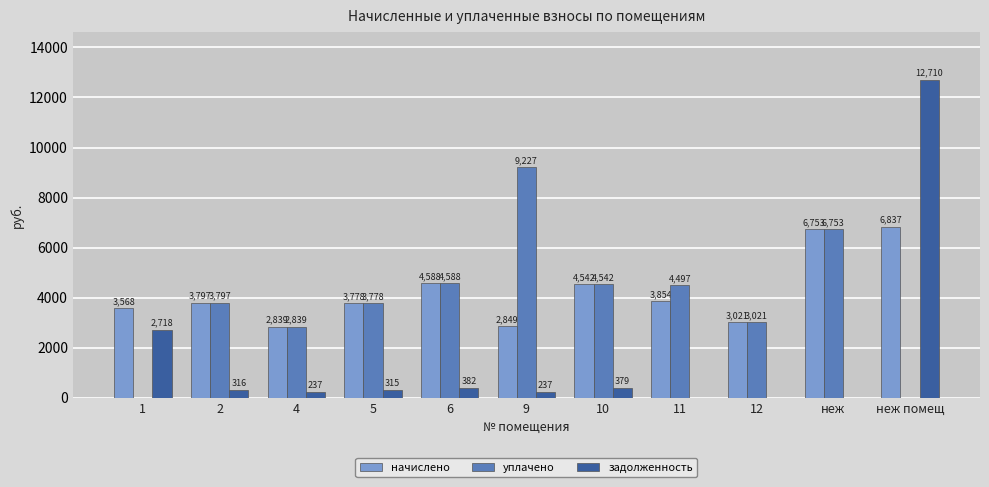

Between 10 and неж помещ, which series saw the biggest shift?

задолженность